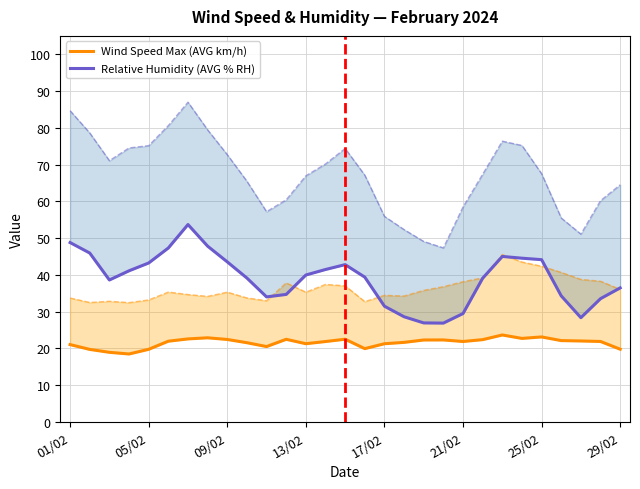

True or false: Relative Humidity (AVG % RH) has a value of 28.4 at 26.

True